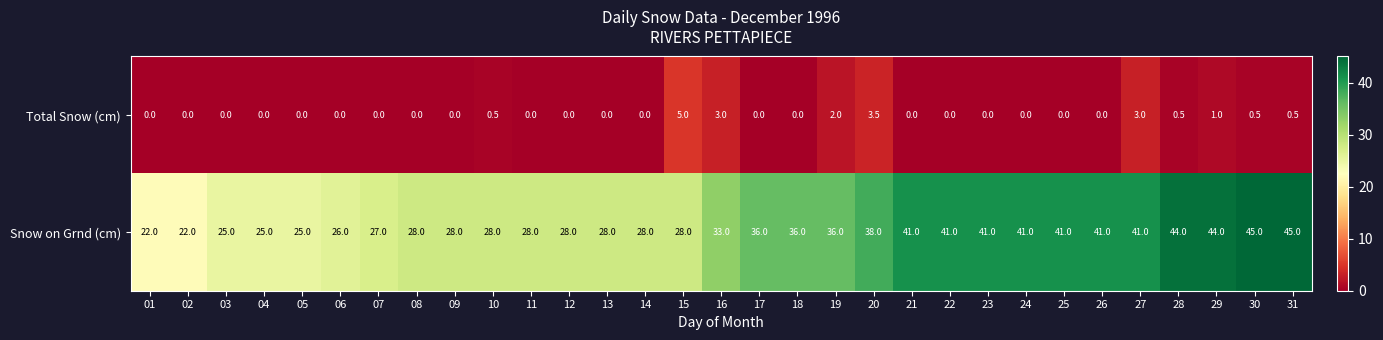

Count the Total Snow (cm) values in the range 0 to 1.

26